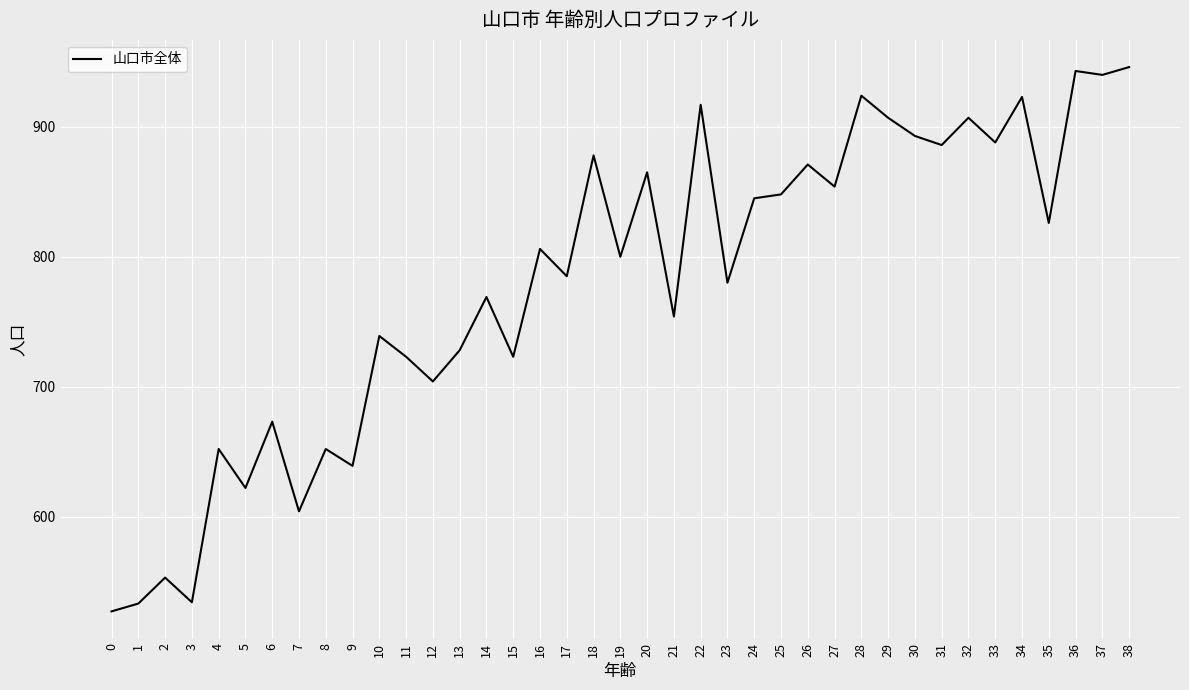

The chart shows a value of 806 at 16. True or false?

True